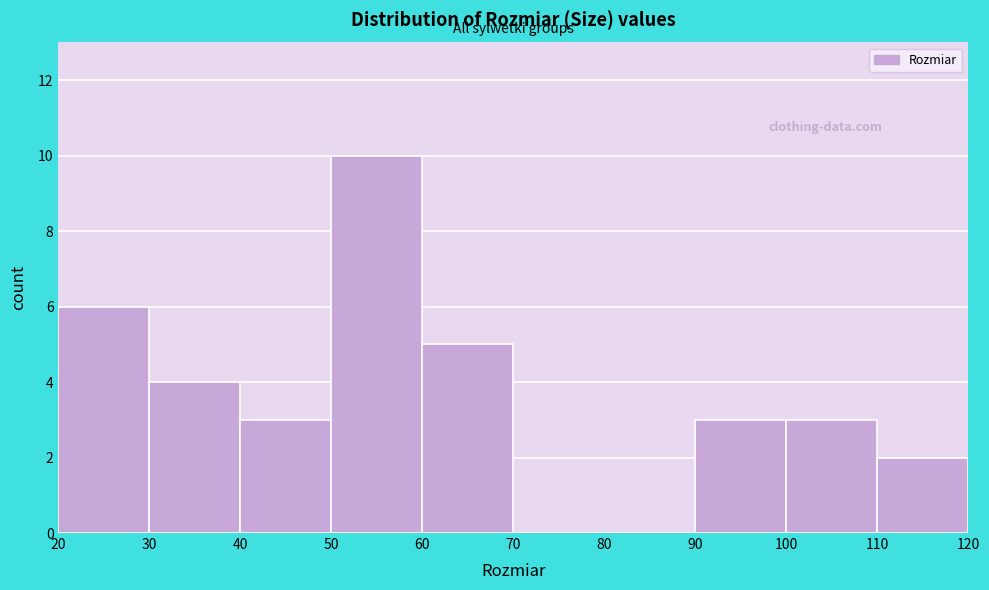

Over which range of the x-axis is the bar tallest?

50 to 60